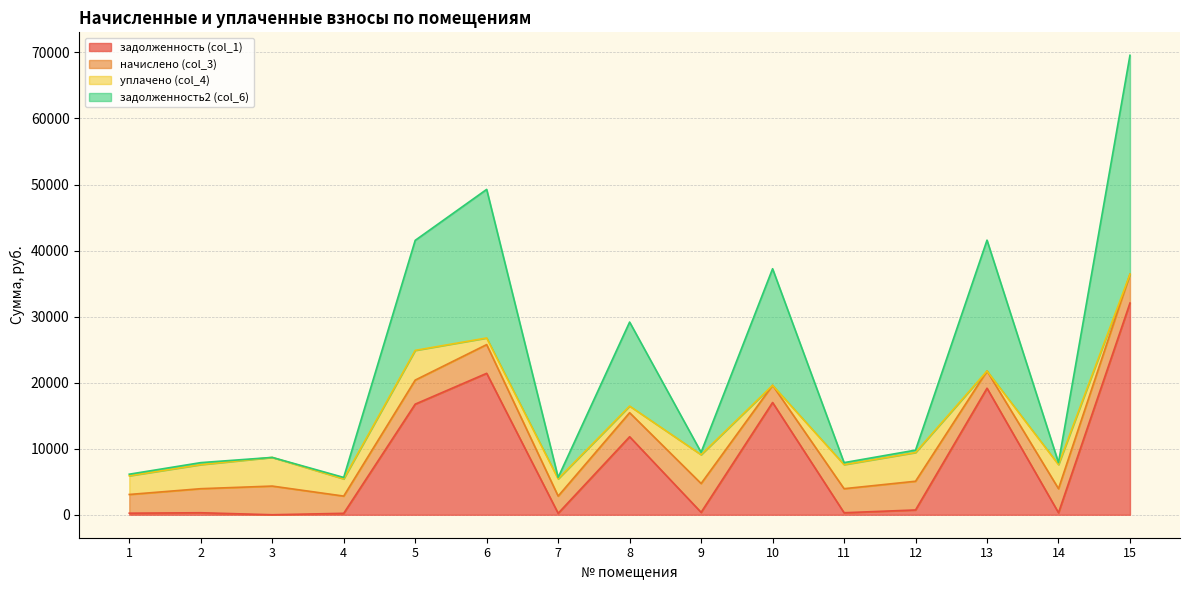

What is the total value across all series at 3?

8682.5